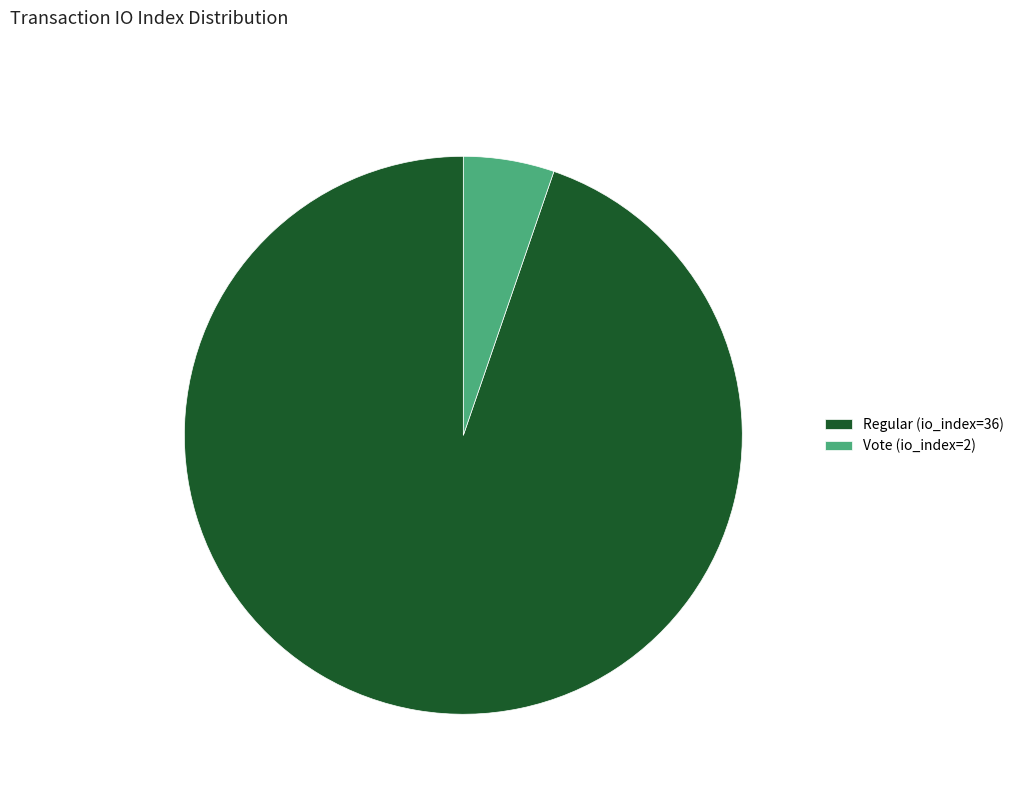

Approximately how many times larger is the value at Vote (io_index=2) compared to Regular (io_index=36)?

0.1